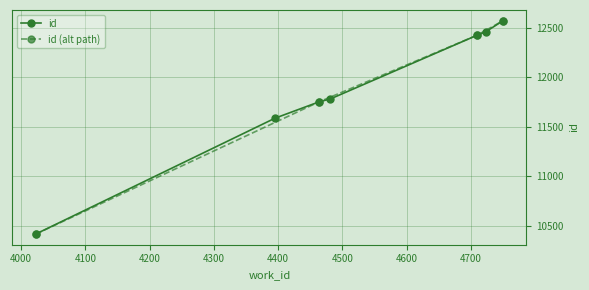

True or false: there are more than 2 points higher than both neighbors.

False